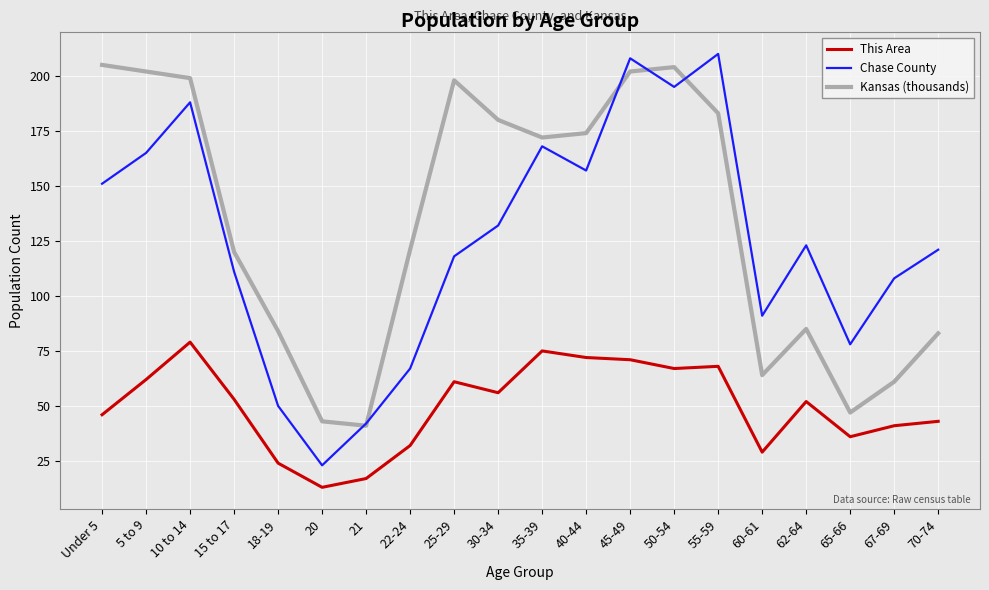

Which category has the lowest value across all series?

20